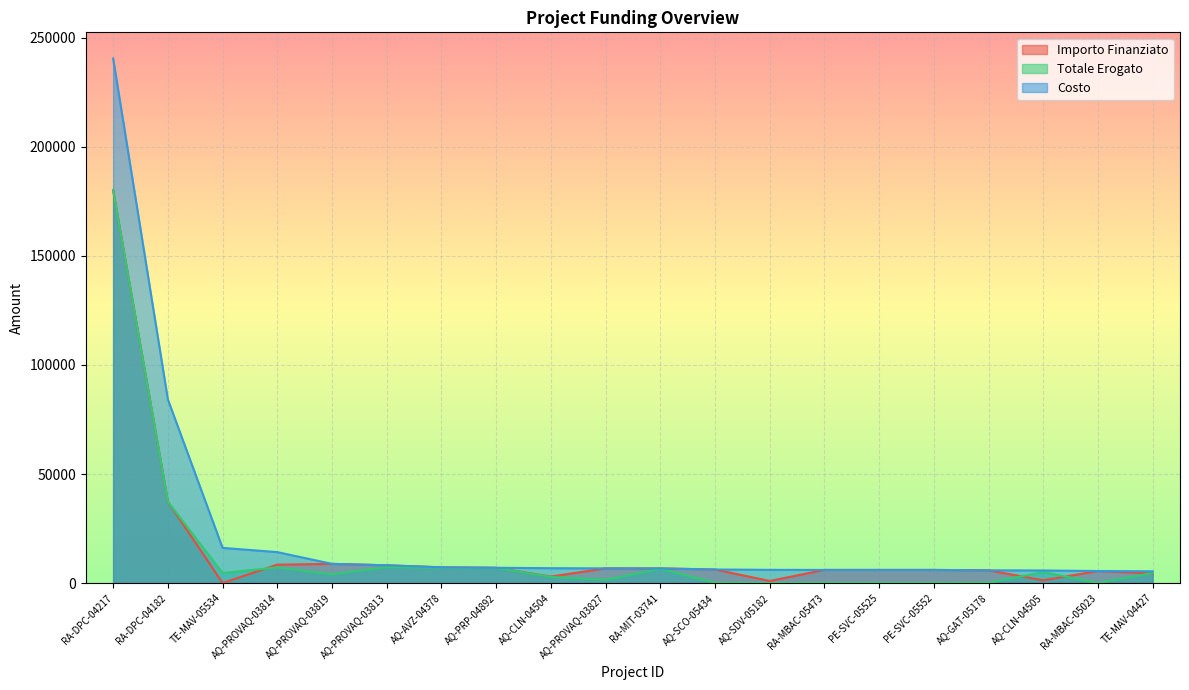

The Totale Erogato series shows 12455.4 at AQ-AVZ-04378. True or false?

False